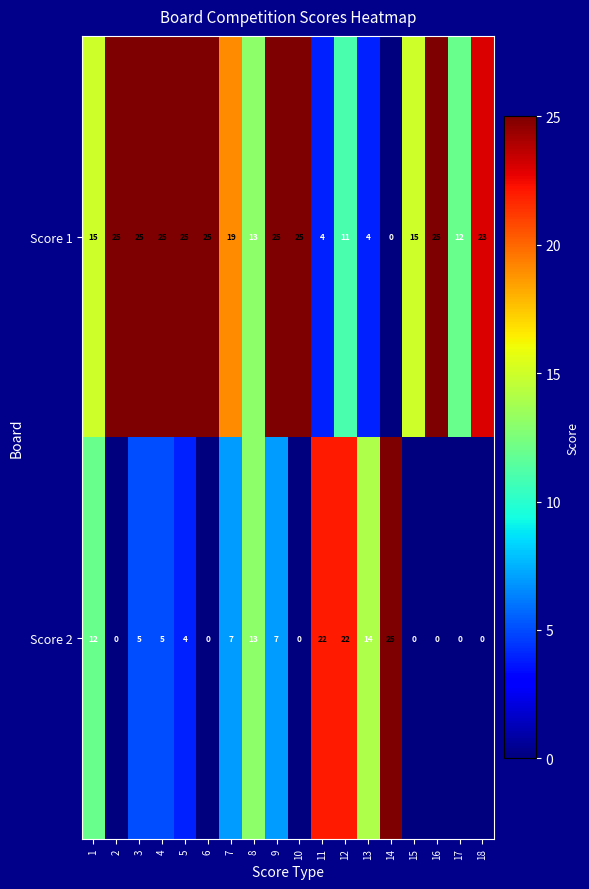

How many series are shown in this chart?

2